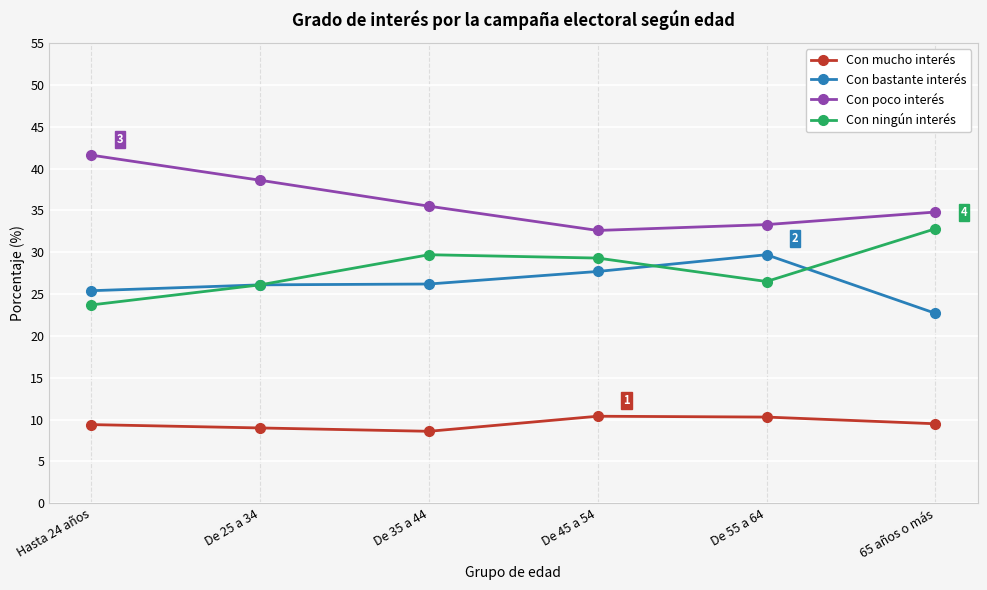

True or false: Con mucho interés has more than 2 points higher than both neighbors.

False